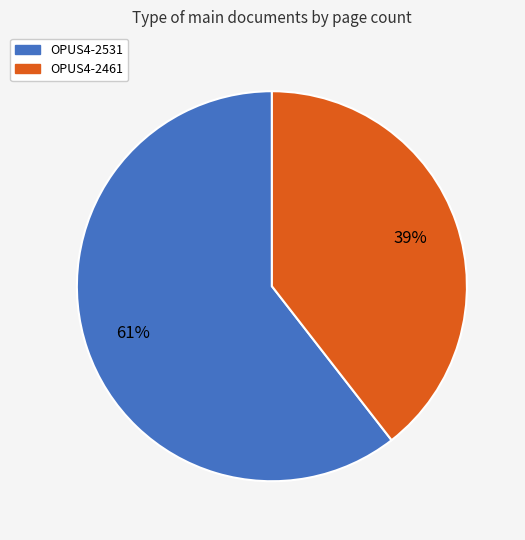

Rank the categories by value from highest to lowest.

OPUS4-2531, OPUS4-2461